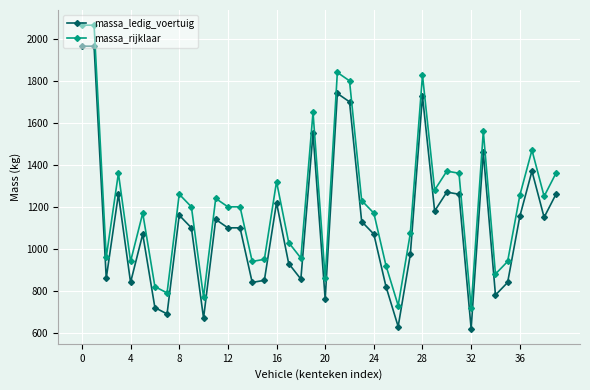

What is the value of the massa_rijklaar point at the 13th from the left?

1200